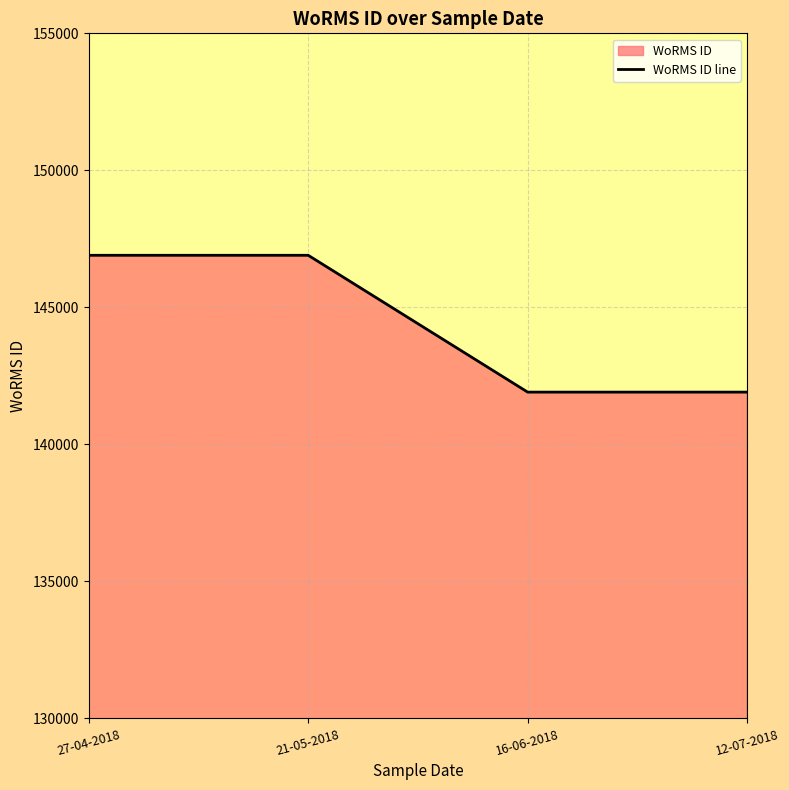

What is the difference between the values at 27-04-2018 and 12-07-2018?

4993